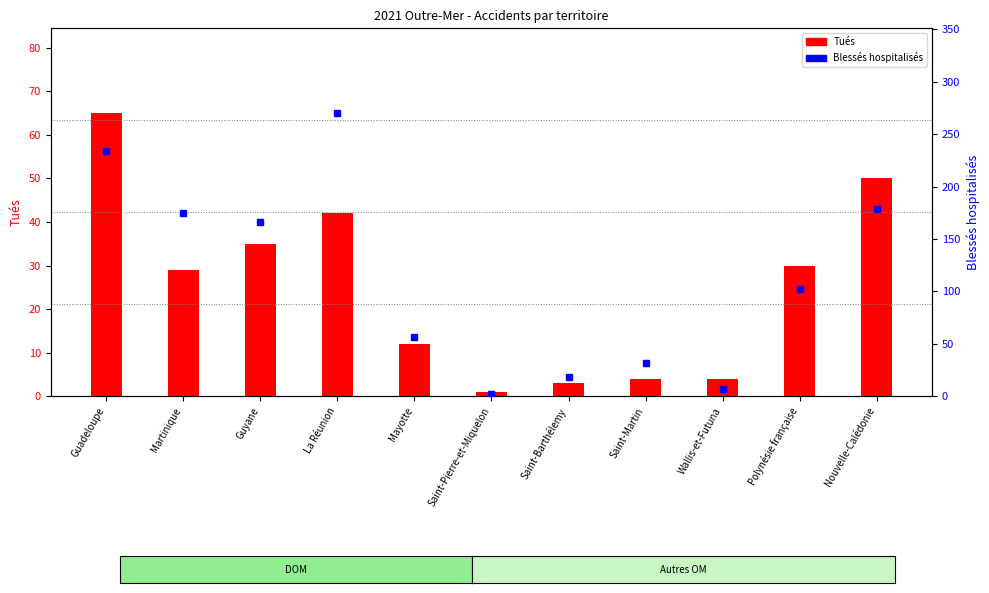

Reading left to right, extract all data points from this chart.

Tués: Guadeloupe=65	Martinique=29	Guyane=35	La Réunion=42	Mayotte=12	Saint-Pierre-et-Miquelon=1	Saint-Barthélemy=3	Saint-Martin=4	Wallis-et-Futuna=4	Polynésie française=30	Nouvelle-Calédonie=50
Blessés hospitalisés: Guadeloupe=234	Martinique=175	Guyane=166	La Réunion=270	Mayotte=56	Saint-Pierre-et-Miquelon=2	Saint-Barthélemy=18	Saint-Martin=32	Wallis-et-Futuna=7	Polynésie française=102	Nouvelle-Calédonie=179